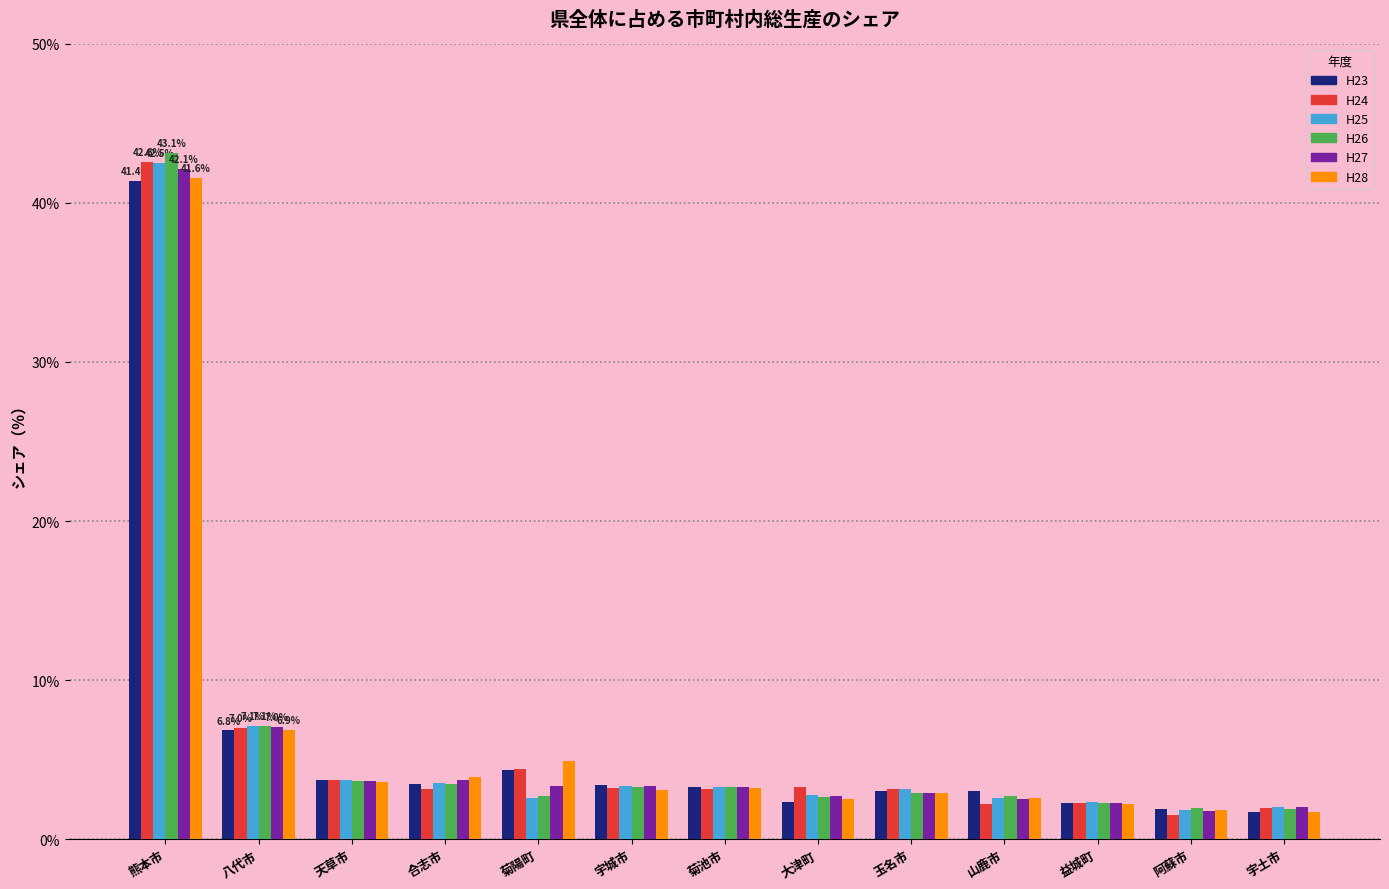

What is the lowest value of the H26 series?

1.9